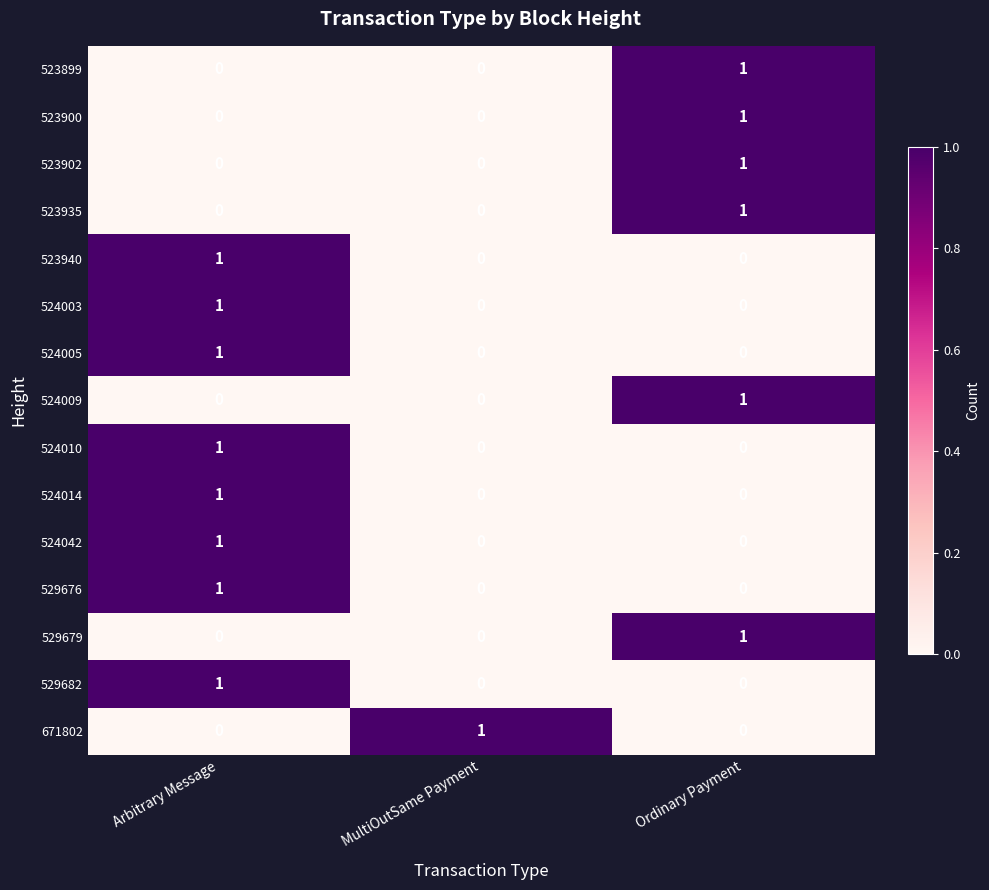

The value of 523899 at Ordinary Payment is 1. True or false?

True